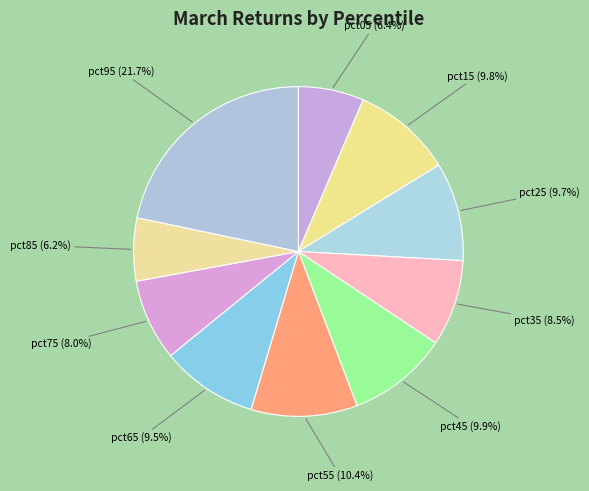

Is the sum of pct05 and pct75 greater than half?

No